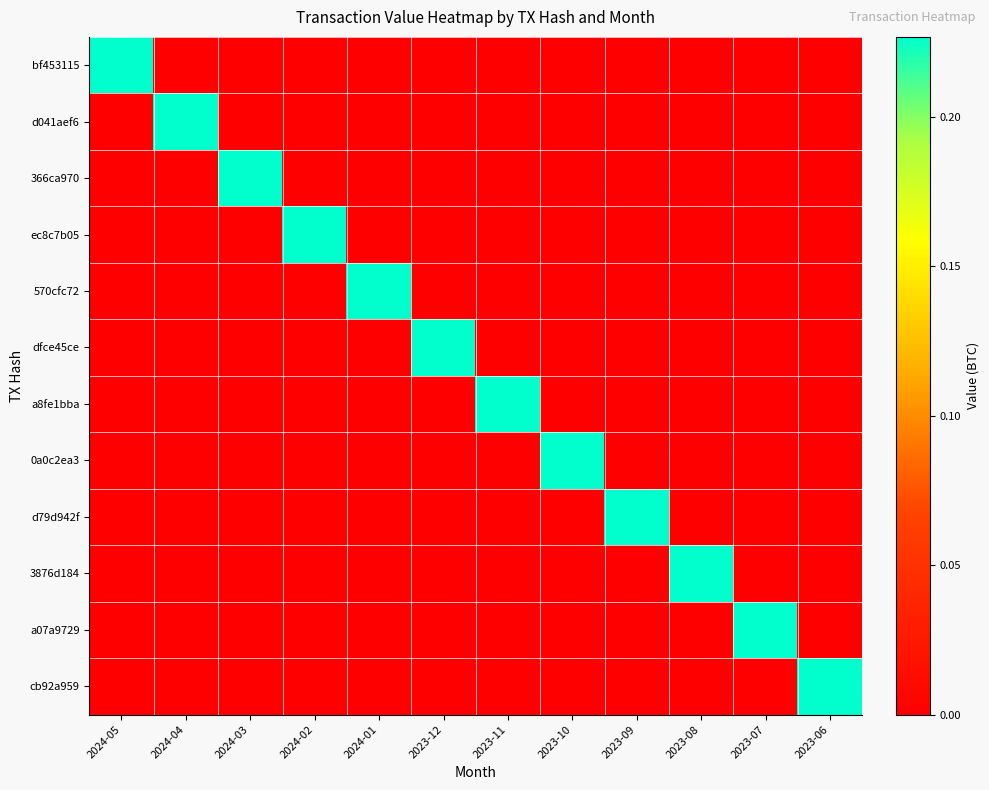

Reading left to right, transcribe all the data shown in this chart.

bf453115: 2024-05=0.2	2024-04=0.0	2024-03=0.0	2024-02=0.0	2024-01=0.0	2023-12=0.0	2023-11=0.0	2023-10=0.0	2023-09=0.0	2023-08=0.0	2023-07=0.0	2023-06=0.0
d041aef6: 2024-05=0.0	2024-04=0.2	2024-03=0.0	2024-02=0.0	2024-01=0.0	2023-12=0.0	2023-11=0.0	2023-10=0.0	2023-09=0.0	2023-08=0.0	2023-07=0.0	2023-06=0.0
366ca970: 2024-05=0.0	2024-04=0.0	2024-03=0.2	2024-02=0.0	2024-01=0.0	2023-12=0.0	2023-11=0.0	2023-10=0.0	2023-09=0.0	2023-08=0.0	2023-07=0.0	2023-06=0.0
ec8c7b05: 2024-05=0.0	2024-04=0.0	2024-03=0.0	2024-02=0.2	2024-01=0.0	2023-12=0.0	2023-11=0.0	2023-10=0.0	2023-09=0.0	2023-08=0.0	2023-07=0.0	2023-06=0.0
570cfc72: 2024-05=0.0	2024-04=0.0	2024-03=0.0	2024-02=0.0	2024-01=0.2	2023-12=0.0	2023-11=0.0	2023-10=0.0	2023-09=0.0	2023-08=0.0	2023-07=0.0	2023-06=0.0
dfce45ce: 2024-05=0.0	2024-04=0.0	2024-03=0.0	2024-02=0.0	2024-01=0.0	2023-12=0.2	2023-11=0.0	2023-10=0.0	2023-09=0.0	2023-08=0.0	2023-07=0.0	2023-06=0.0
a8fe1bba: 2024-05=0.0	2024-04=0.0	2024-03=0.0	2024-02=0.0	2024-01=0.0	2023-12=0.0	2023-11=0.2	2023-10=0.0	2023-09=0.0	2023-08=0.0	2023-07=0.0	2023-06=0.0
0a0c2ea3: 2024-05=0.0	2024-04=0.0	2024-03=0.0	2024-02=0.0	2024-01=0.0	2023-12=0.0	2023-11=0.0	2023-10=0.2	2023-09=0.0	2023-08=0.0	2023-07=0.0	2023-06=0.0
d79d942f: 2024-05=0.0	2024-04=0.0	2024-03=0.0	2024-02=0.0	2024-01=0.0	2023-12=0.0	2023-11=0.0	2023-10=0.0	2023-09=0.2	2023-08=0.0	2023-07=0.0	2023-06=0.0
3876d184: 2024-05=0.0	2024-04=0.0	2024-03=0.0	2024-02=0.0	2024-01=0.0	2023-12=0.0	2023-11=0.0	2023-10=0.0	2023-09=0.0	2023-08=0.2	2023-07=0.0	2023-06=0.0
a07a9729: 2024-05=0.0	2024-04=0.0	2024-03=0.0	2024-02=0.0	2024-01=0.0	2023-12=0.0	2023-11=0.0	2023-10=0.0	2023-09=0.0	2023-08=0.0	2023-07=0.2	2023-06=0.0
cb92a959: 2024-05=0.0	2024-04=0.0	2024-03=0.0	2024-02=0.0	2024-01=0.0	2023-12=0.0	2023-11=0.0	2023-10=0.0	2023-09=0.0	2023-08=0.0	2023-07=0.0	2023-06=0.2